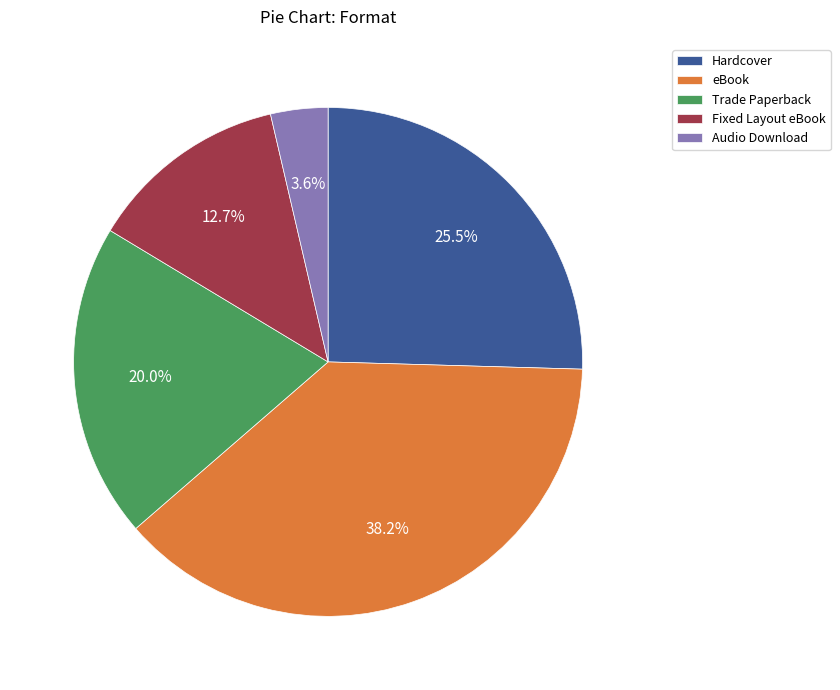

To the nearest percent, what is the difference between the largest and smallest slice percentages?

35%